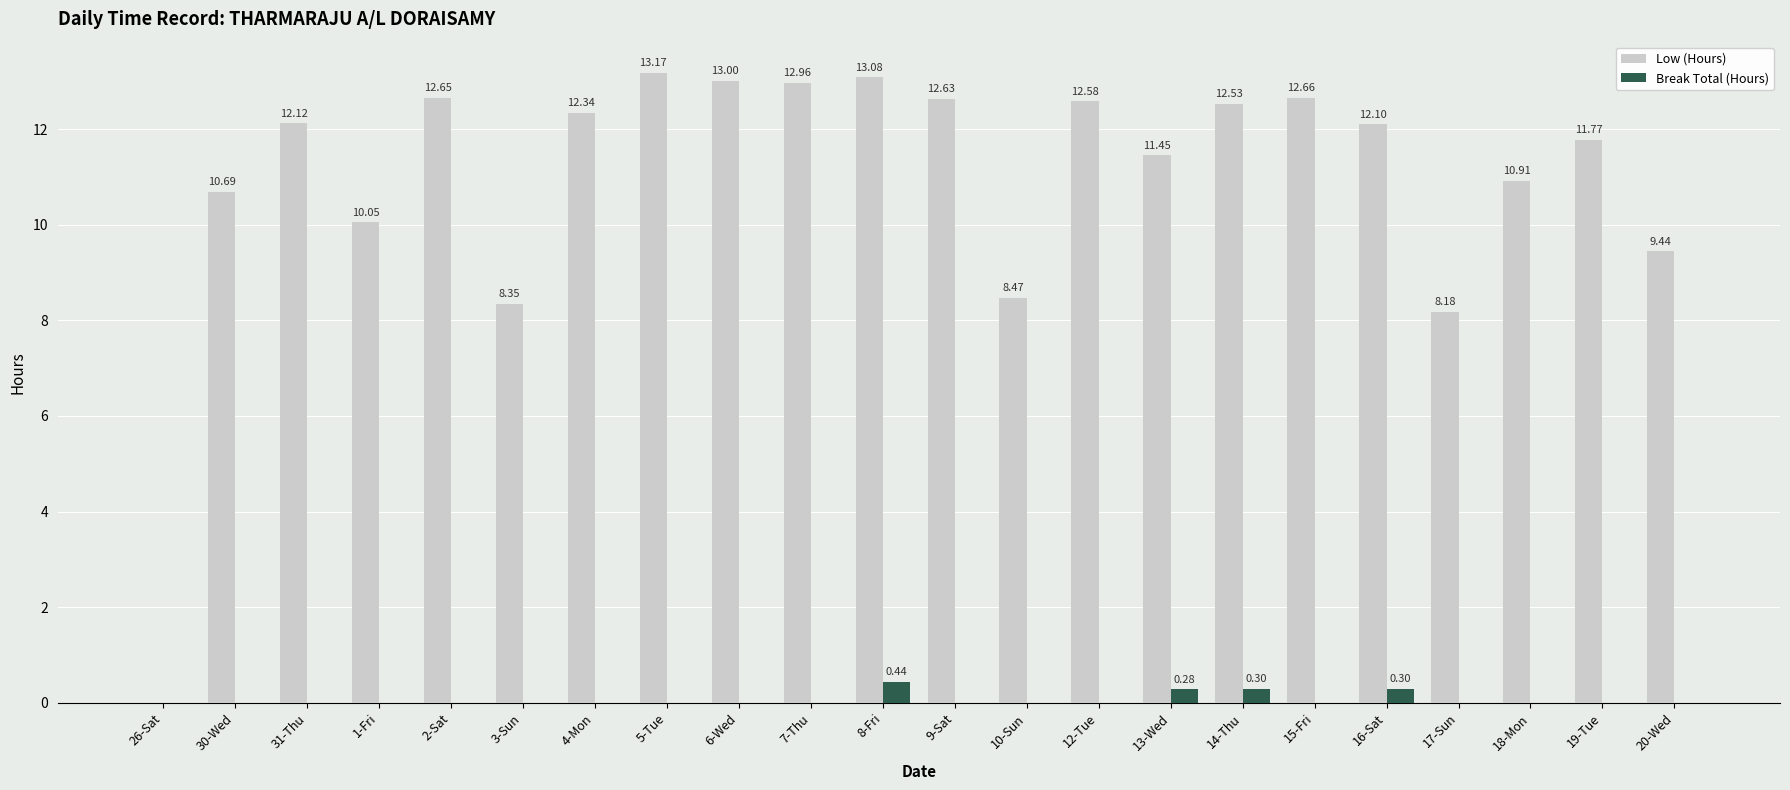

Between 2-Sat and 18-Mon, which series saw the biggest shift?

Low (Hours)